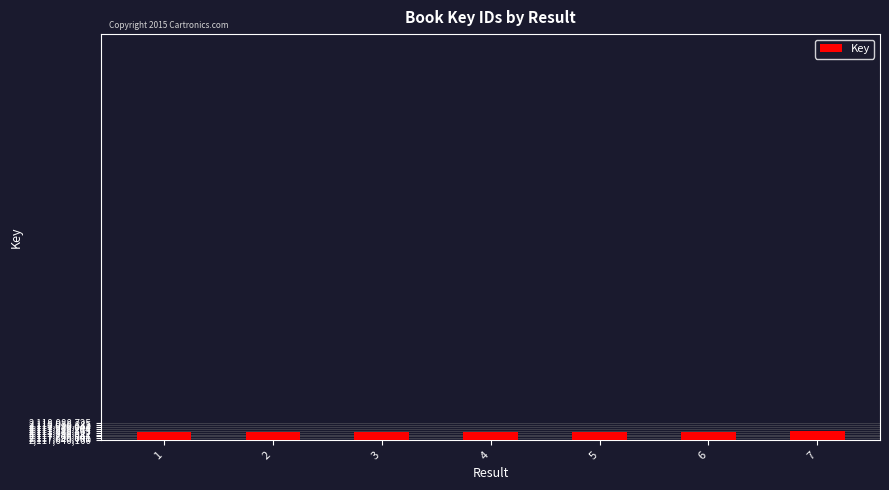

True or false: the data shows 2117859416 at 4.

True